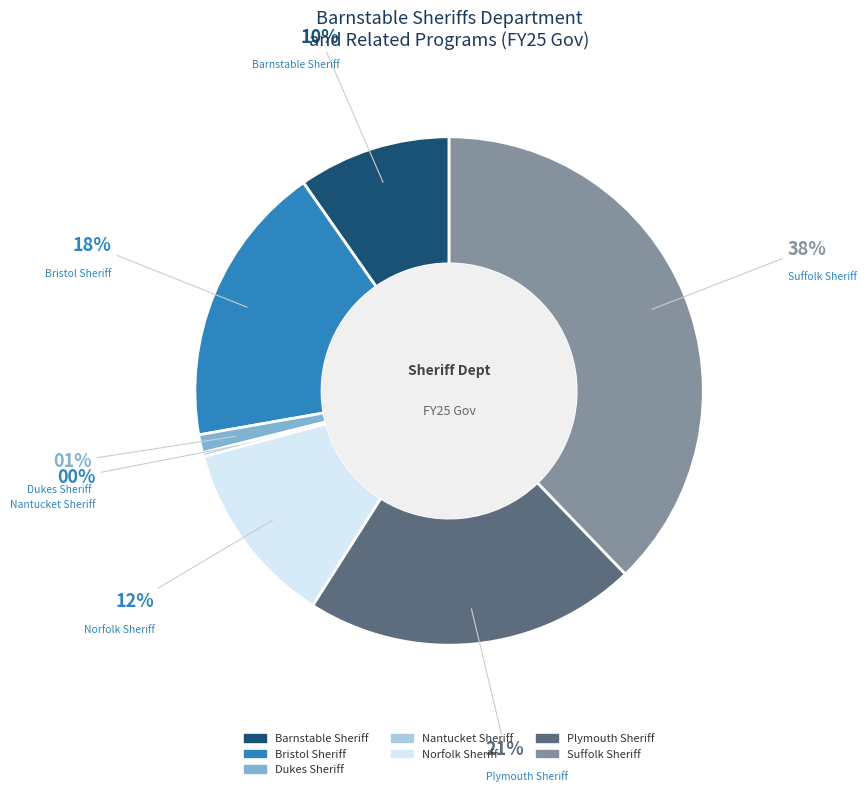

What percentage is the Plymouth Sheriff slice, to the nearest percent?

21%